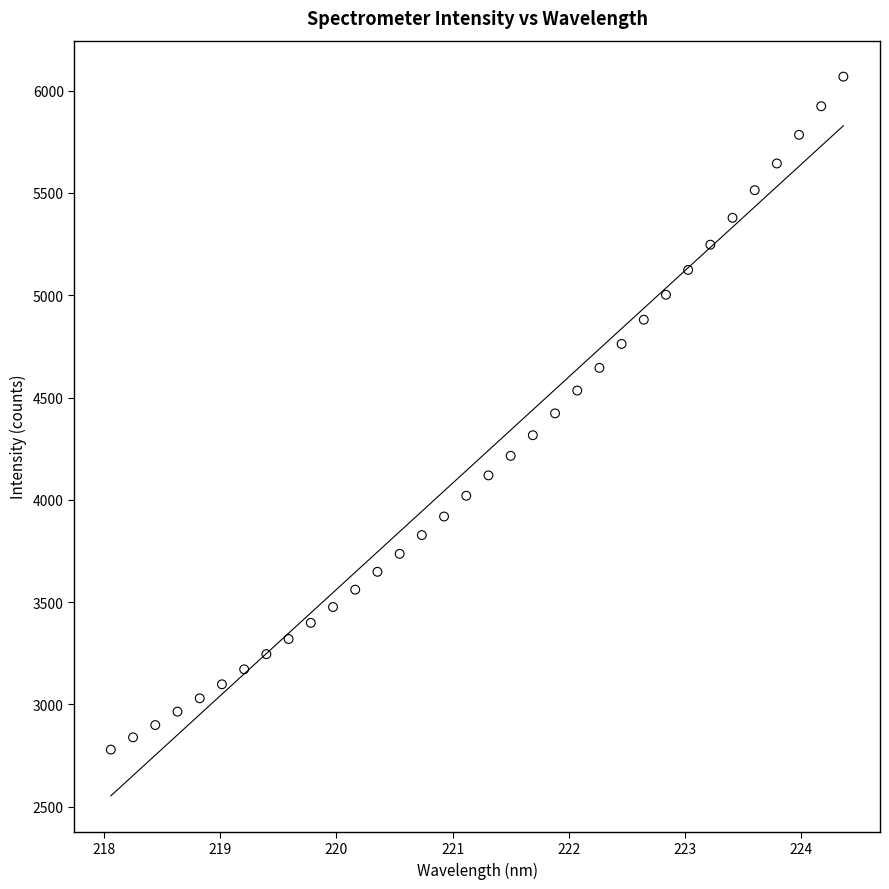

What is the range of Y values (max minus min)?

3288.8